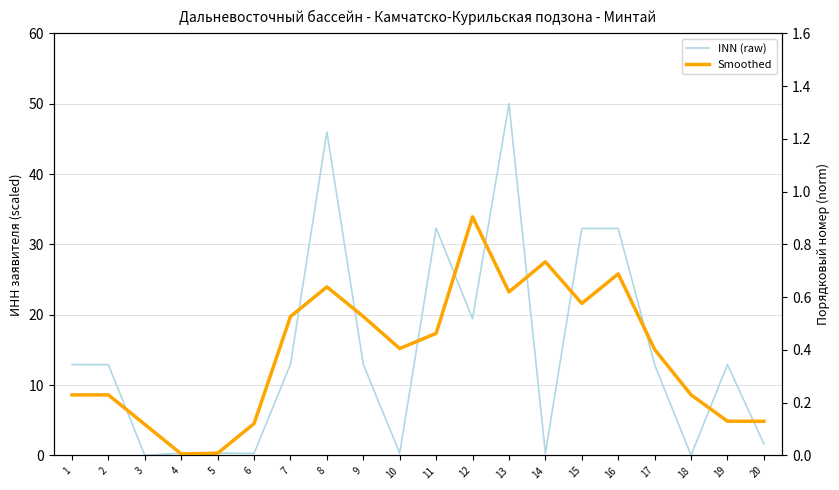

At 2, list the series in order from largest to smallest.

INN (raw), Smoothed